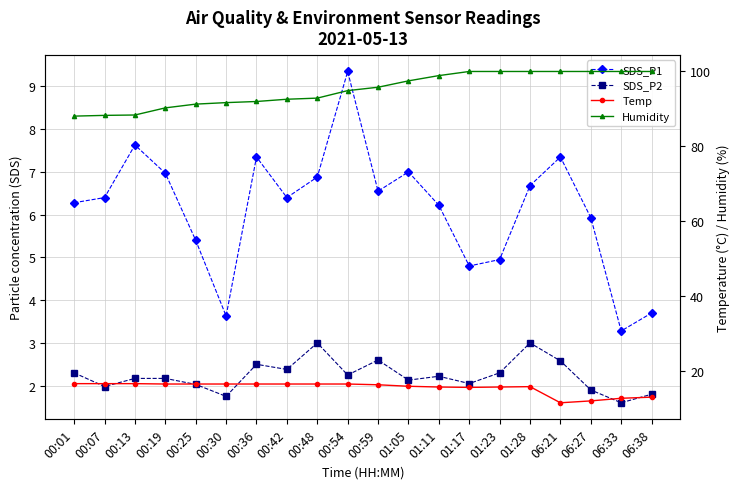

Reading left to right, extract all data points from this chart.

SDS_P1: 6.3	6.4	7.6	7.0	5.4	3.6	7.3	6.4	6.9	9.3	6.5	7.0	6.2	4.8	5.0	6.7	7.3	5.9	3.3	3.7
SDS_P2: 2.3	2.0	2.2	2.2	2.0	1.8	2.5	2.4	3.0	2.2	2.6	2.1	2.2	2.0	2.3	3.0	2.6	1.9	1.6	1.8
Temp: 16.7	16.7	16.7	16.6	16.6	16.6	16.6	16.6	16.6	16.6	16.4	16.0	15.8	15.7	15.8	15.9	11.6	12.1	12.8	13.1
Humidity: 88.0	88.2	88.3	90.2	91.2	91.6	91.9	92.5	92.8	94.8	95.7	97.4	98.8	99.9	99.9	99.9	99.9	99.9	99.9	99.9